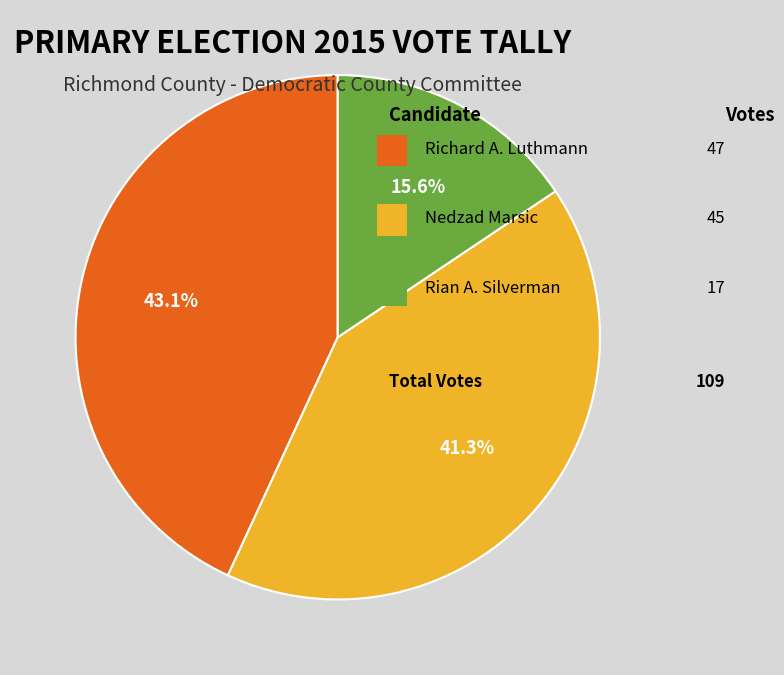

Does any single category account for the majority?

No